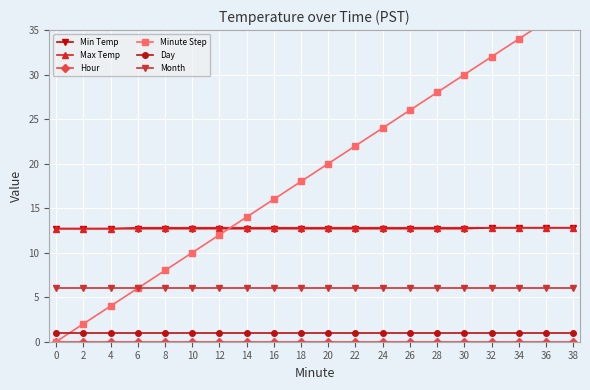

What is the average value of the Minute Step series?

19.0